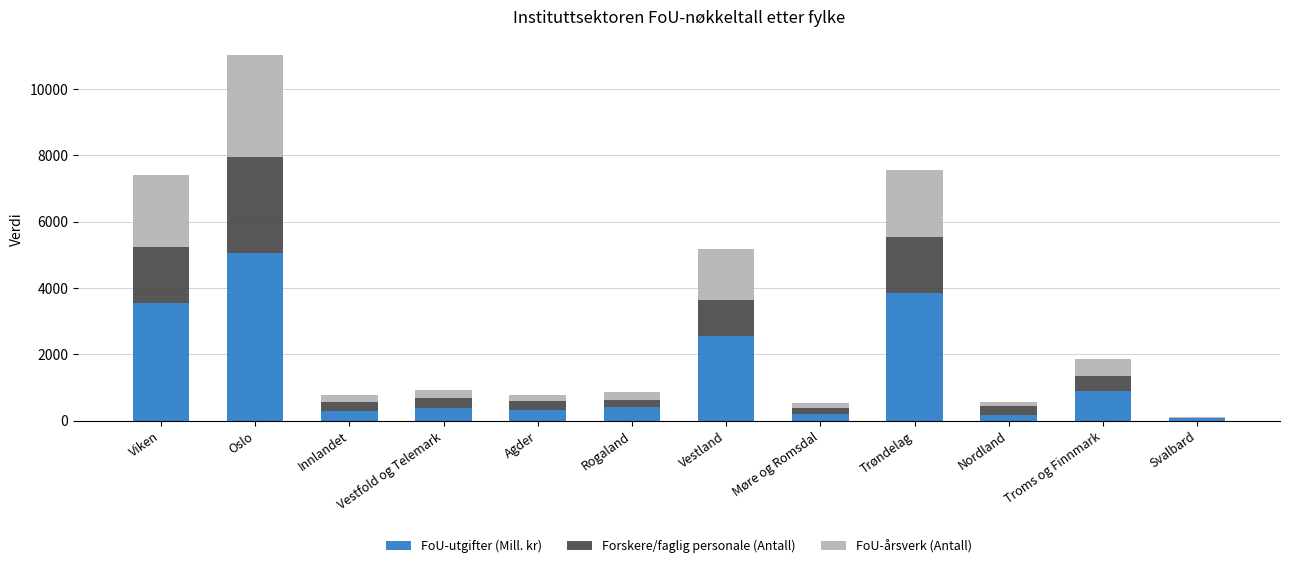

The value of FoU-utgifter (Mill. kr) at Trøndelag is 3863.1. True or false?

True